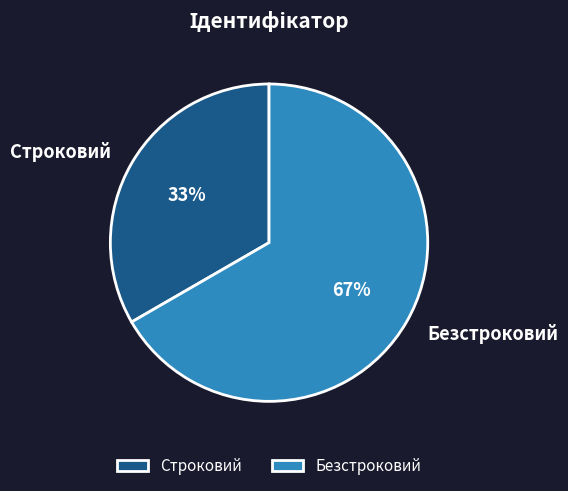

Is there any slice that represents more than half of the pie?

Yes